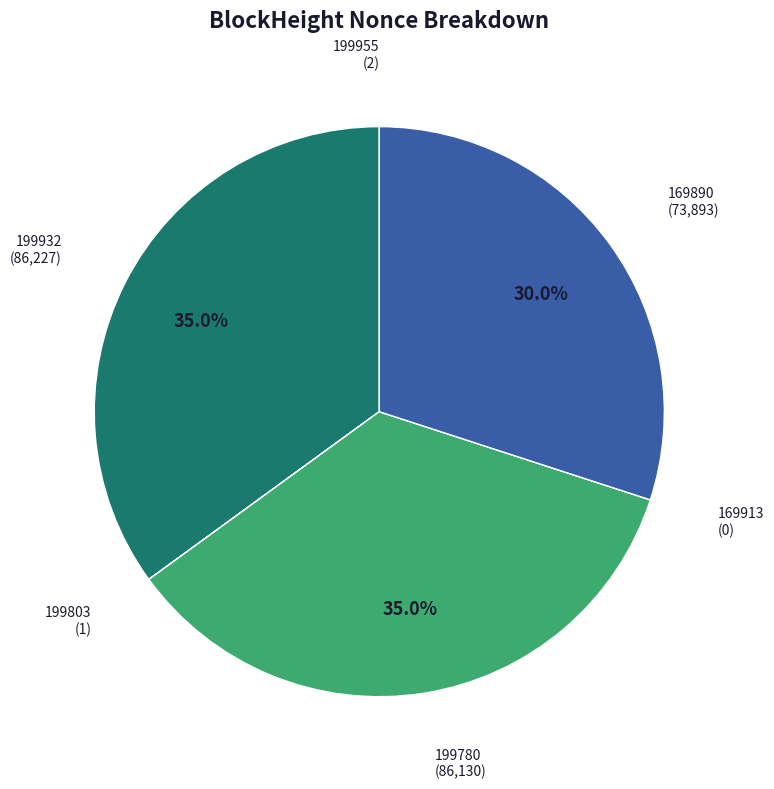

Is there any slice that represents more than half of the pie?

No